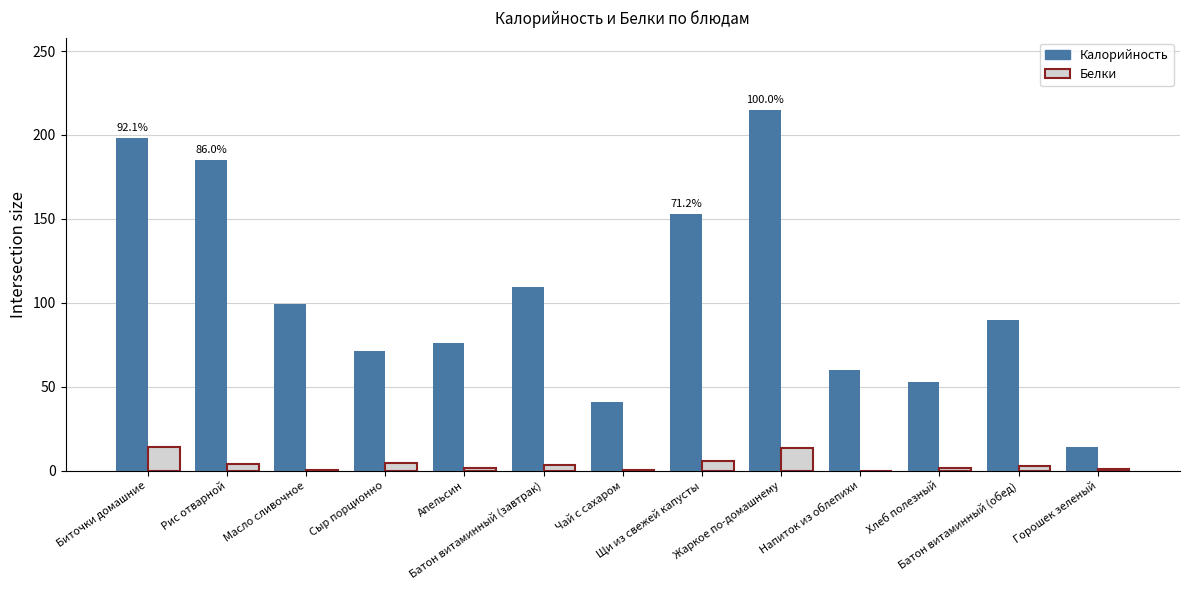

Which series has the widest spread of values?

Калорийность